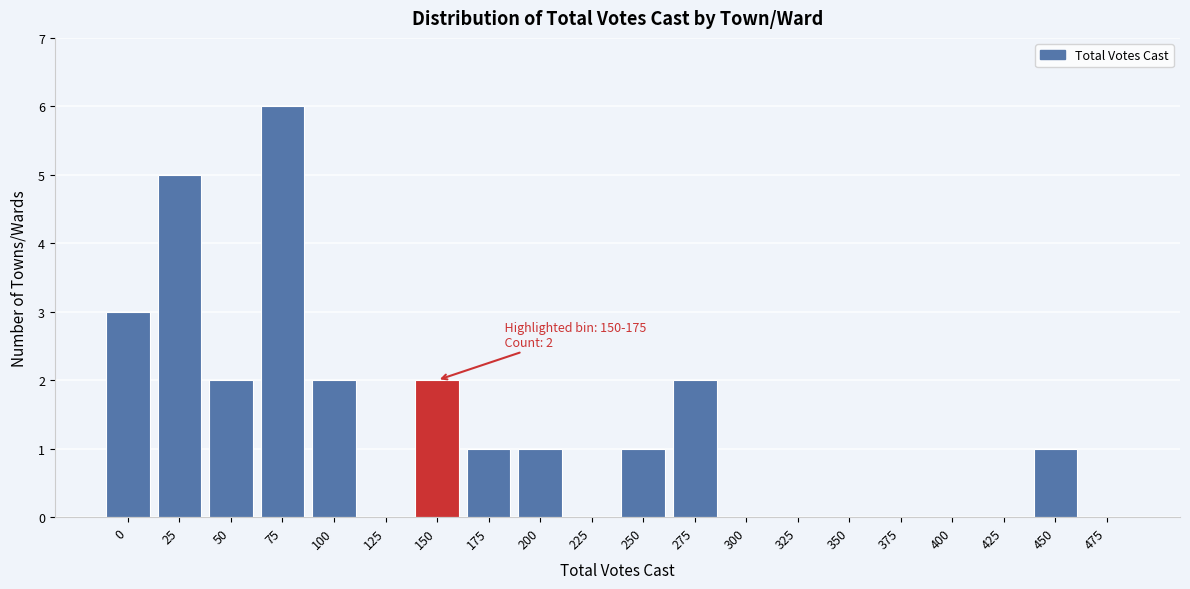

Reading right to left, transcribe all the data shown in this chart.

475=0	450=1	425=0	400=0	375=0	350=0	325=0	300=0	275=2	250=1	225=0	200=1	175=1	150=2	125=0	100=2	75=6	50=2	25=5	0=3